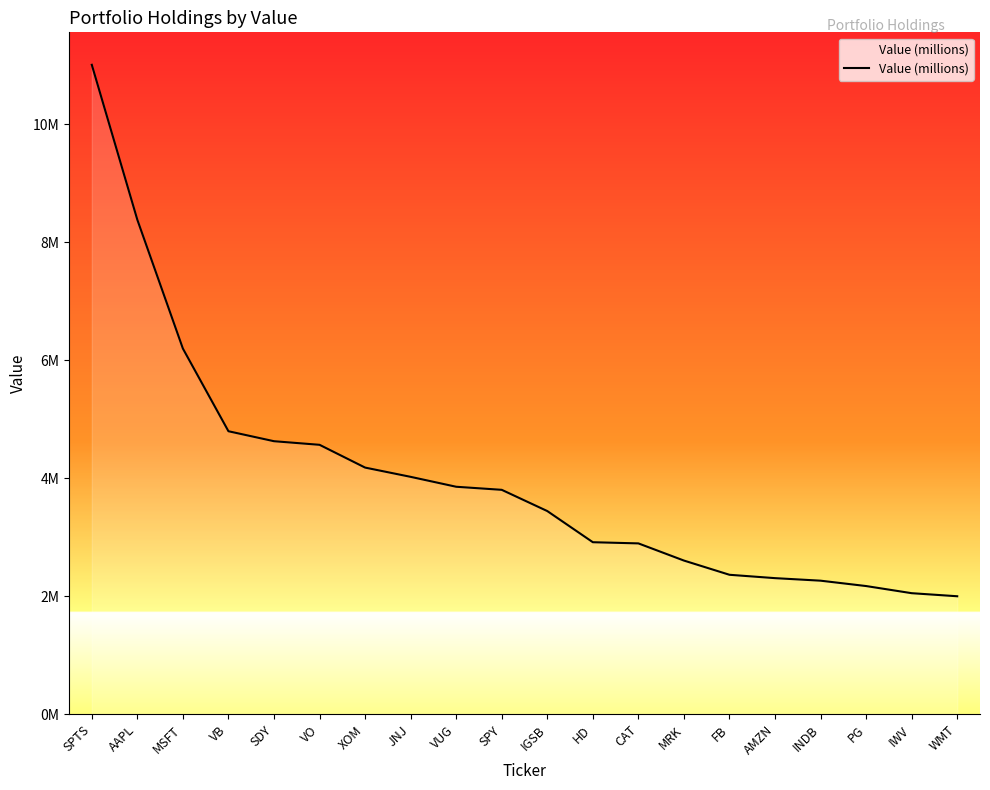

Does the chart have visible grid lines?

No